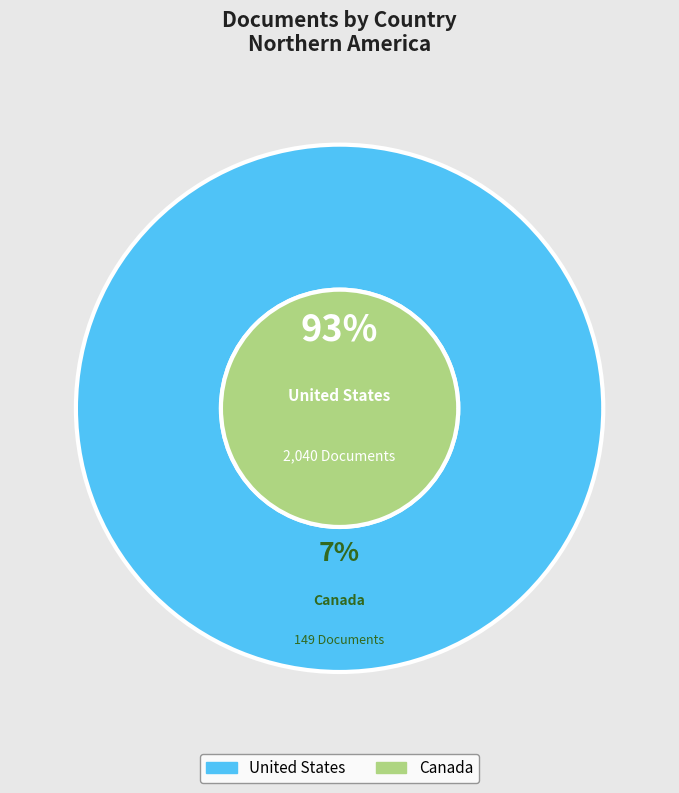

Approximately how many times larger is the value at Canada compared to United States?

0.1